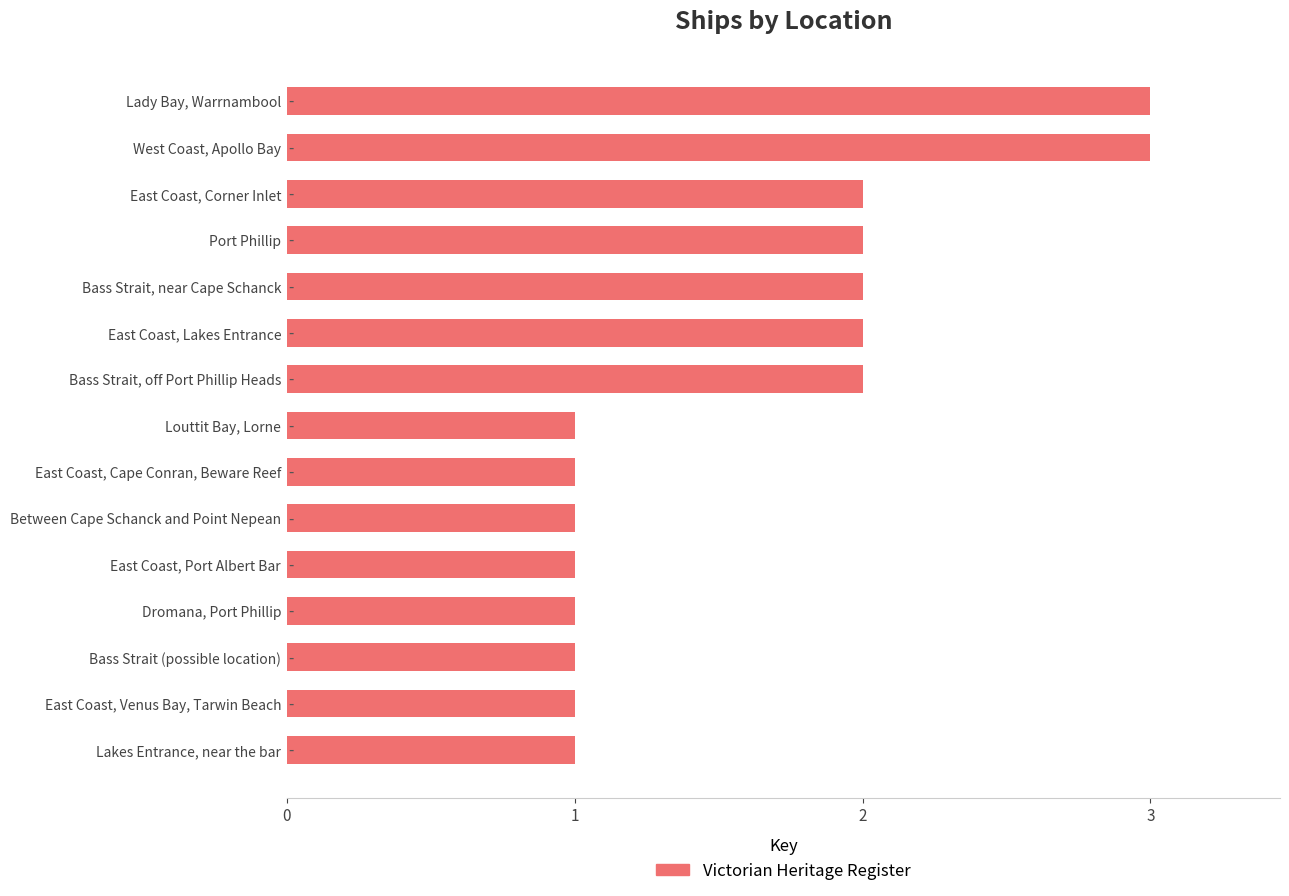

What is the sum of the values at East Coast, Cape Conran, Beware Reef and Lady Bay, Warrnambool?

4